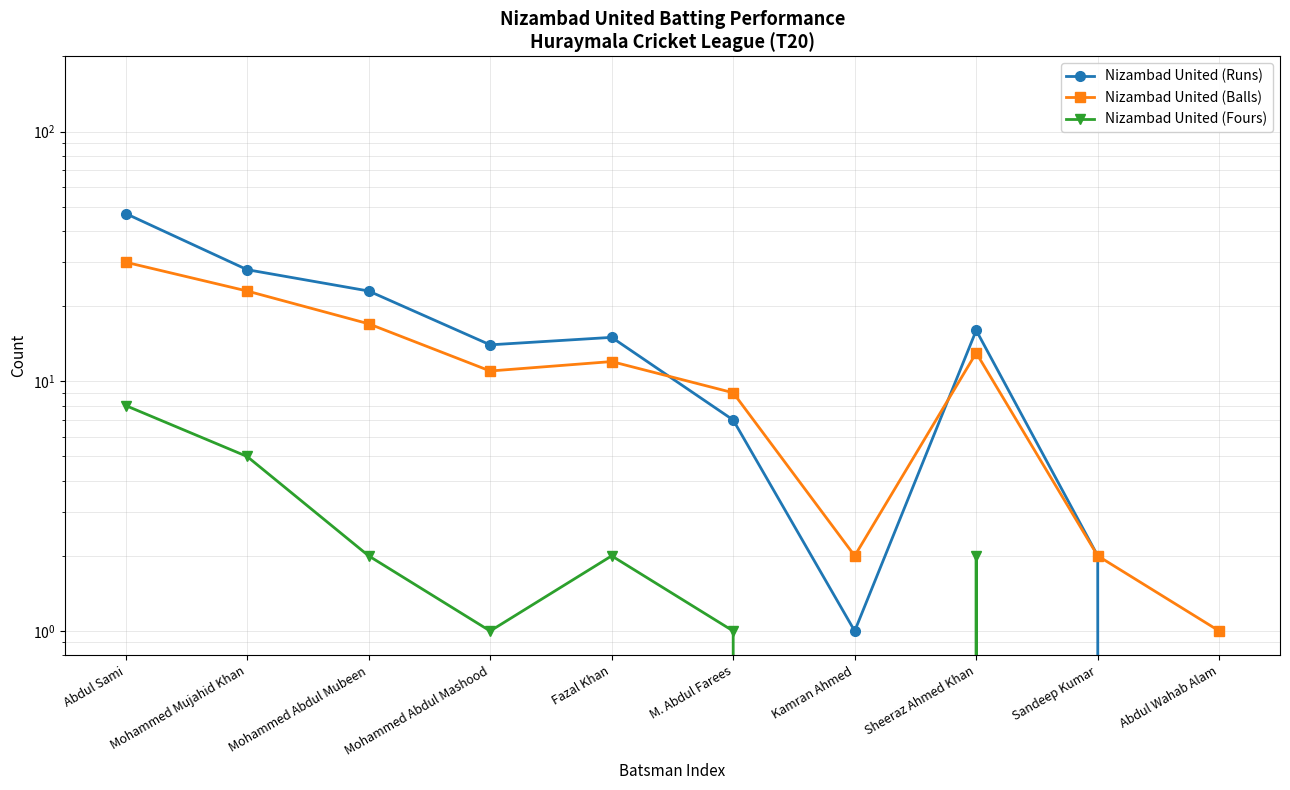

Is the value of Nizambad United (Fours) at Mohammed Abdul Mashood greater than the value of Nizambad United (Runs) at Mohammed Abdul Mubeen?

No